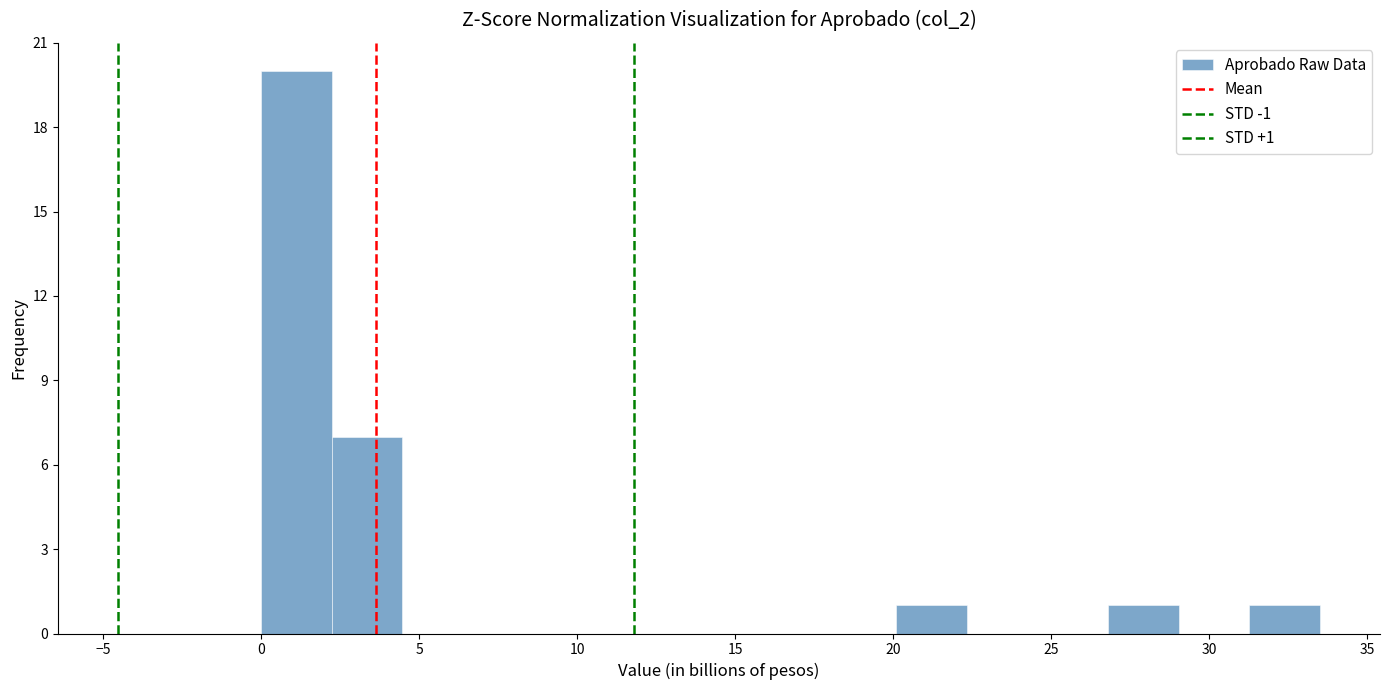

Over which range of the x-axis is the bar tallest?

0.0 to 2.0